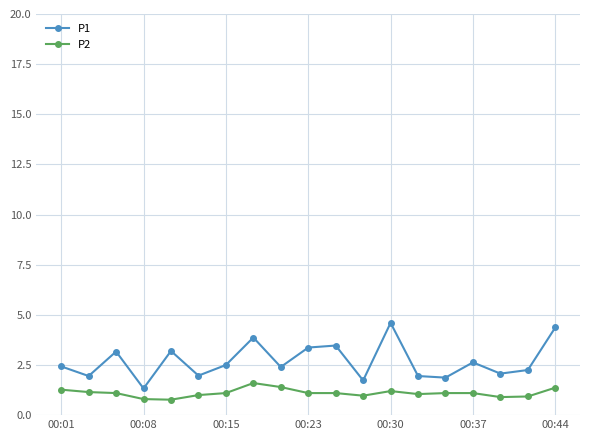

True or false: P2 and P1 intersect in this chart.

False